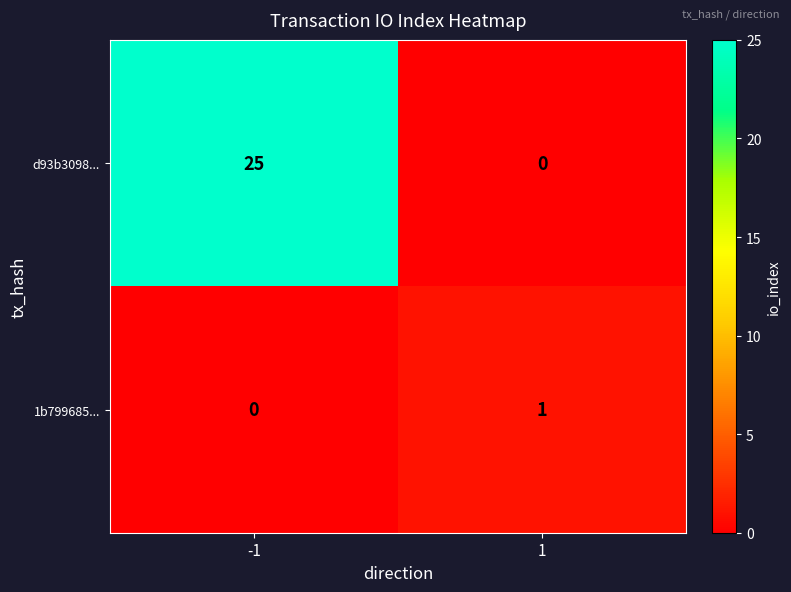

How many categories are shown in the chart?

2